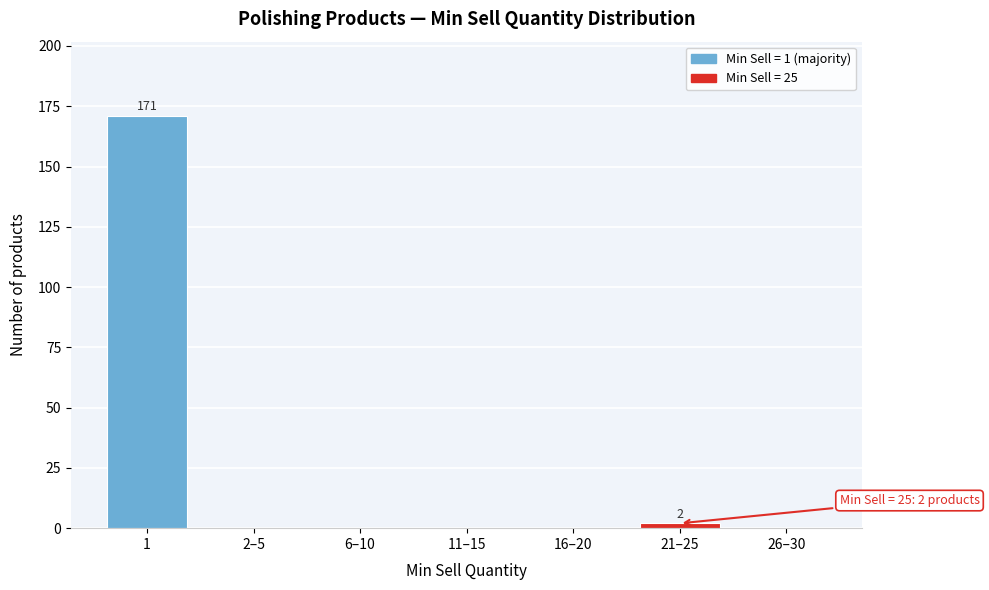

What is the maximum value shown in the chart?

171